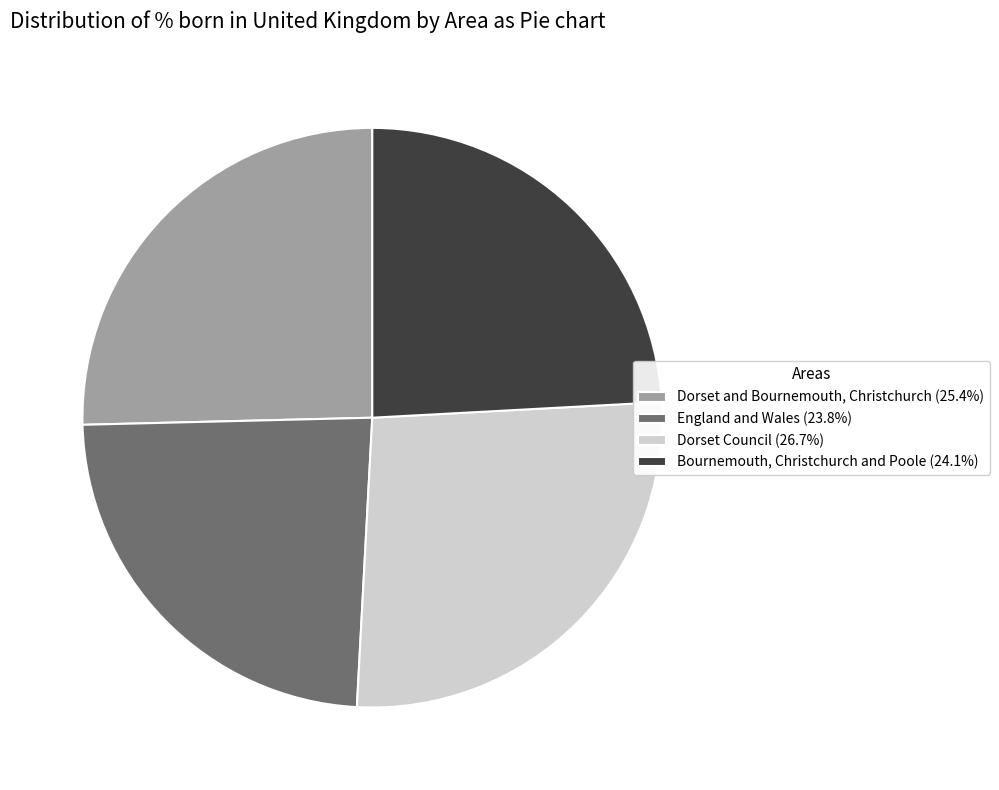

What is the ratio of the value at Dorset and Bournemouth, Christchurch (25.4%) to the value at England and Wales (23.8%)?

1.1